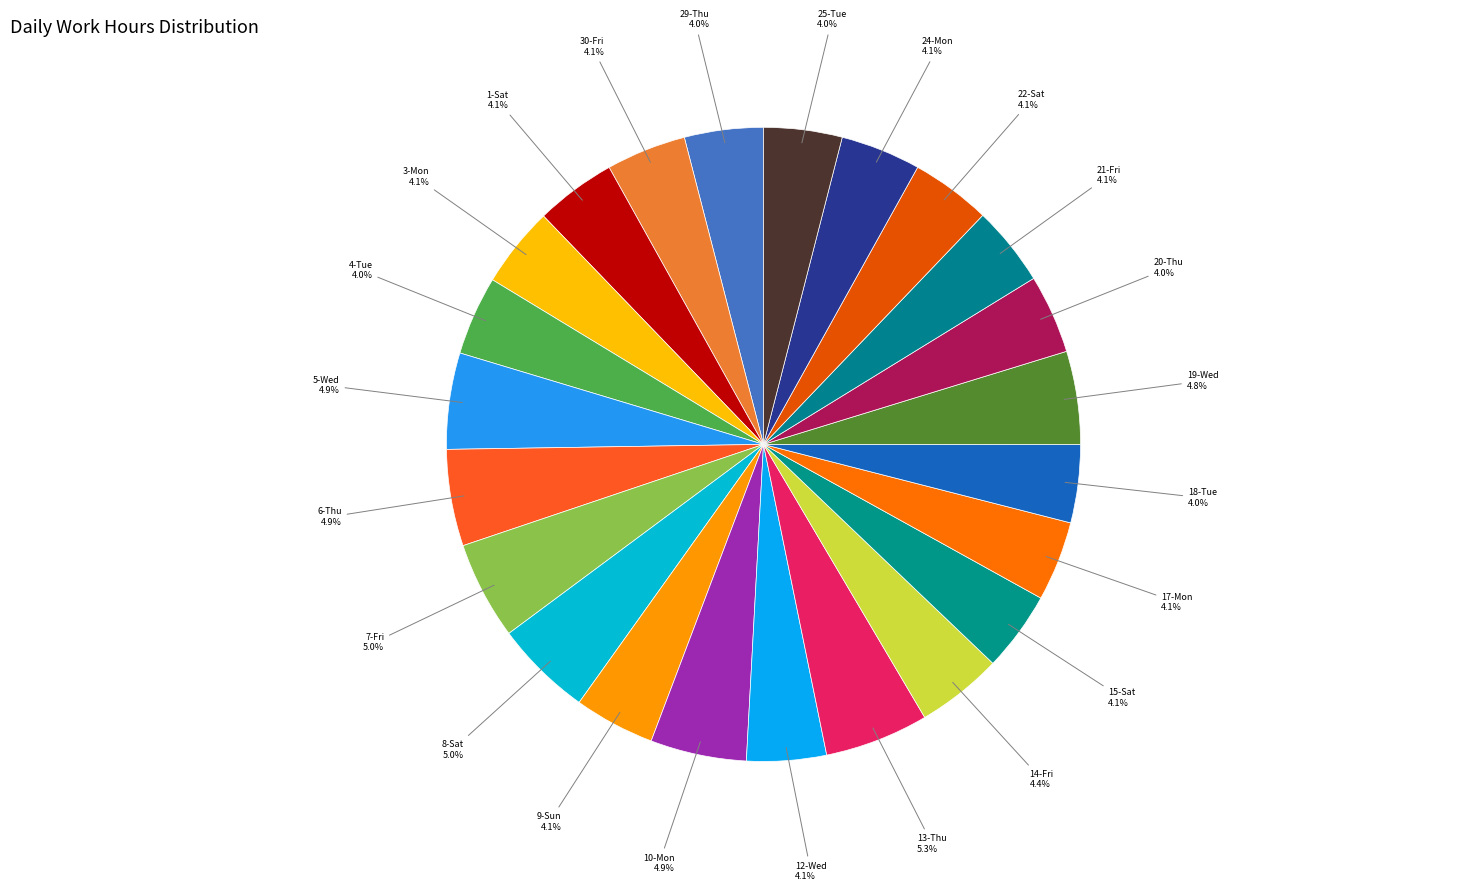

Count the number of slices in the pie.

23